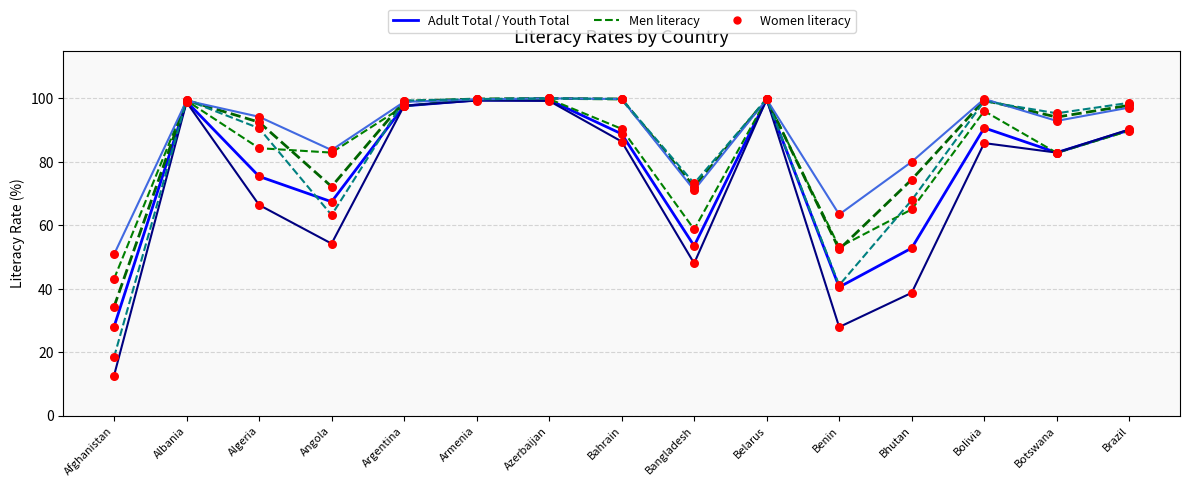

What is the total value across all series at Bahrain?

565.0